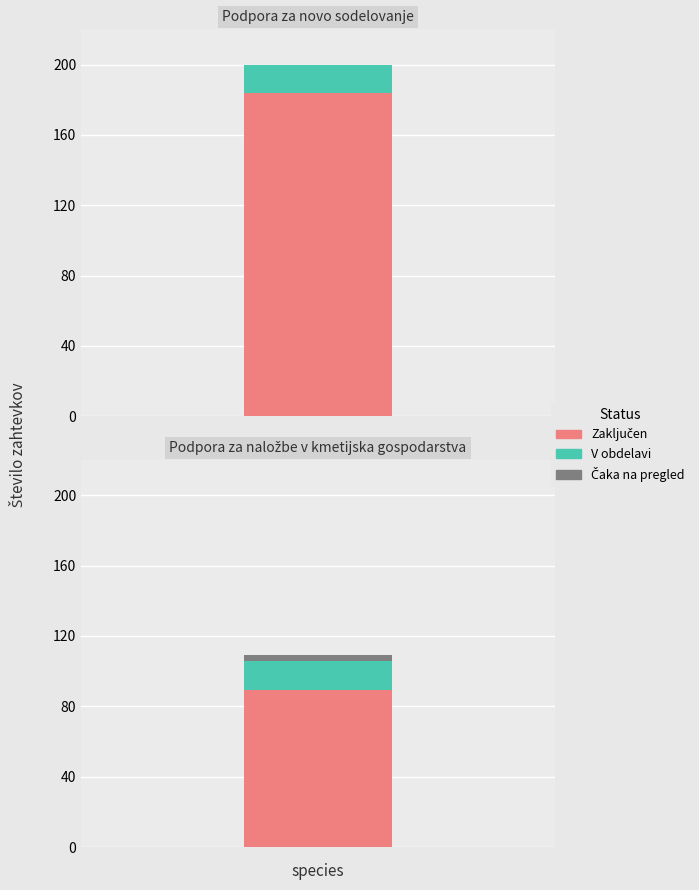

Reading left to right, transcribe all the data shown in this chart.

ZAHTEVEK JE ZAKLJUČEN: 184	89
ZAHTEVEK JE V OBDELAVI: 16	17
ZAHTEVEK ČAKA NA PREGLED: 0	3